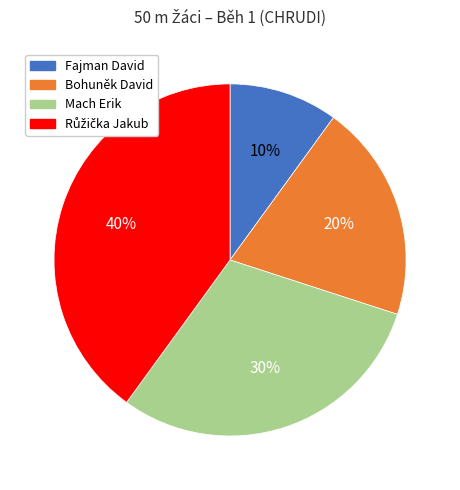

Combined, do Fajman David and Mach Erik account for over 50%?

No